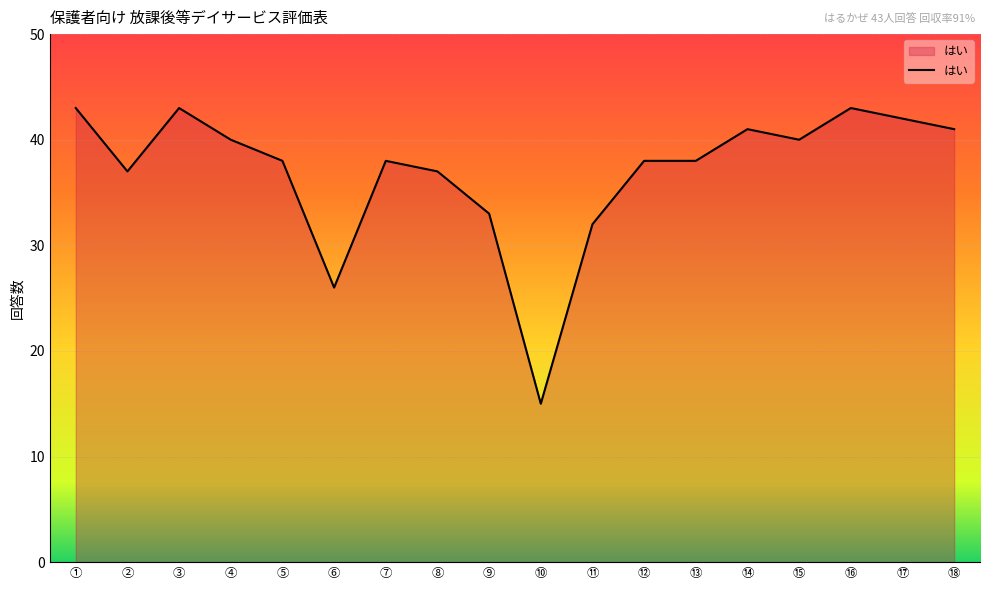

At which label does the data first exceed 38?

①